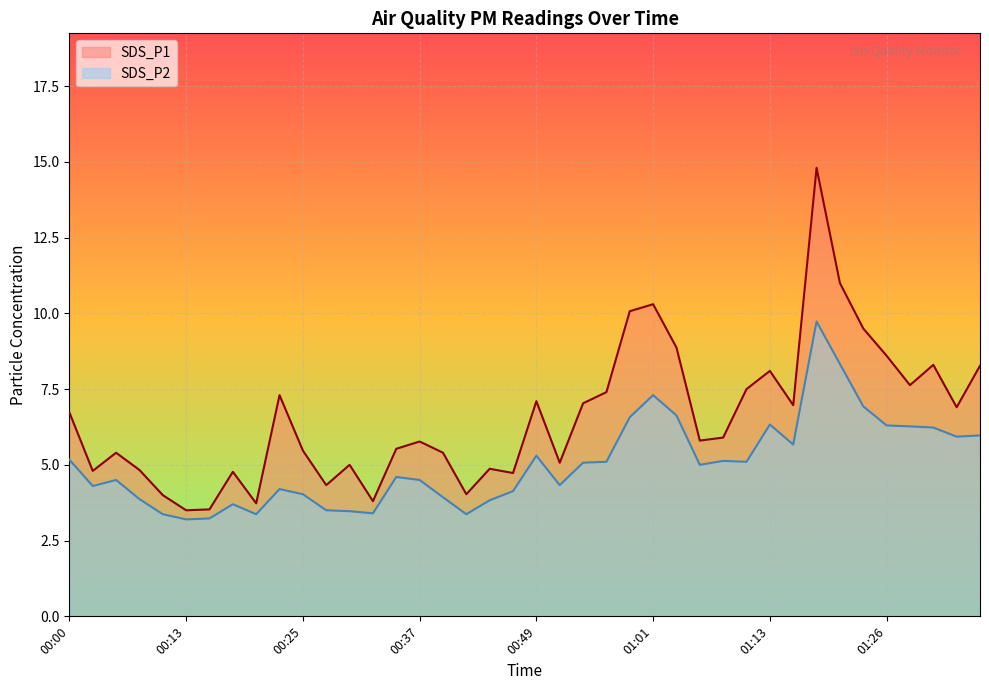

What is the difference between the second highest and minimum values in the SDS_P1 series?

7.5